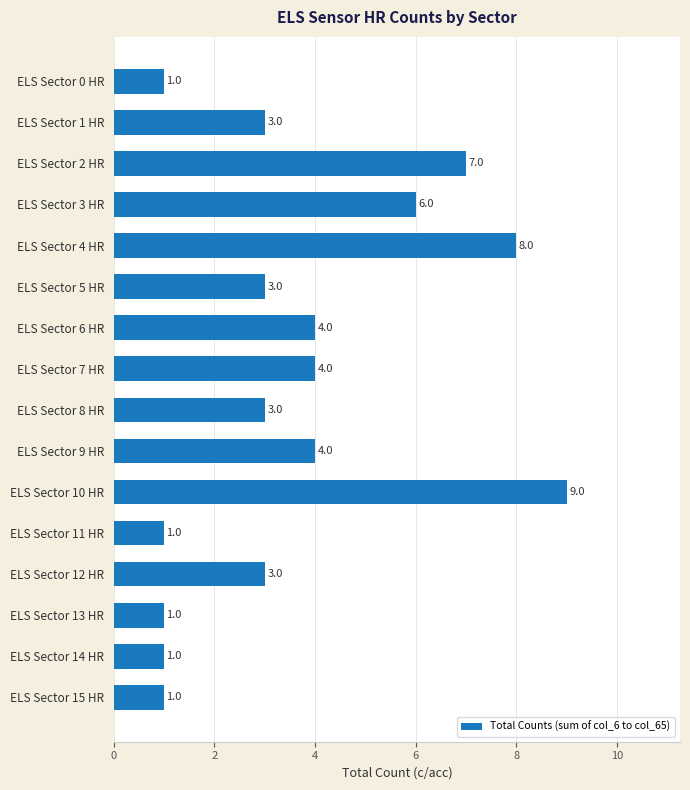

Are the bars horizontal?

Yes